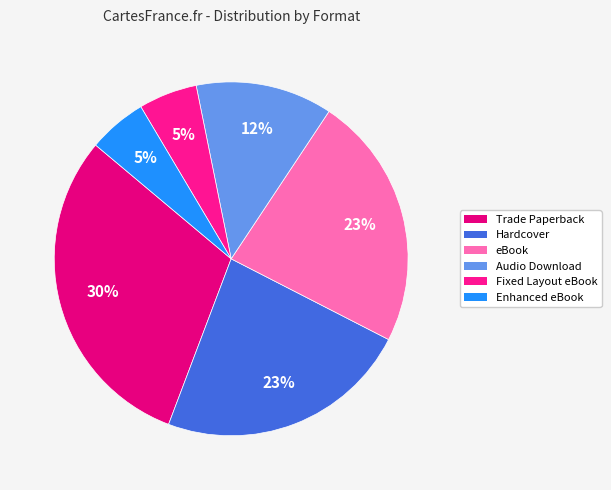

Is it true that eBook is 23% of the pie?

True